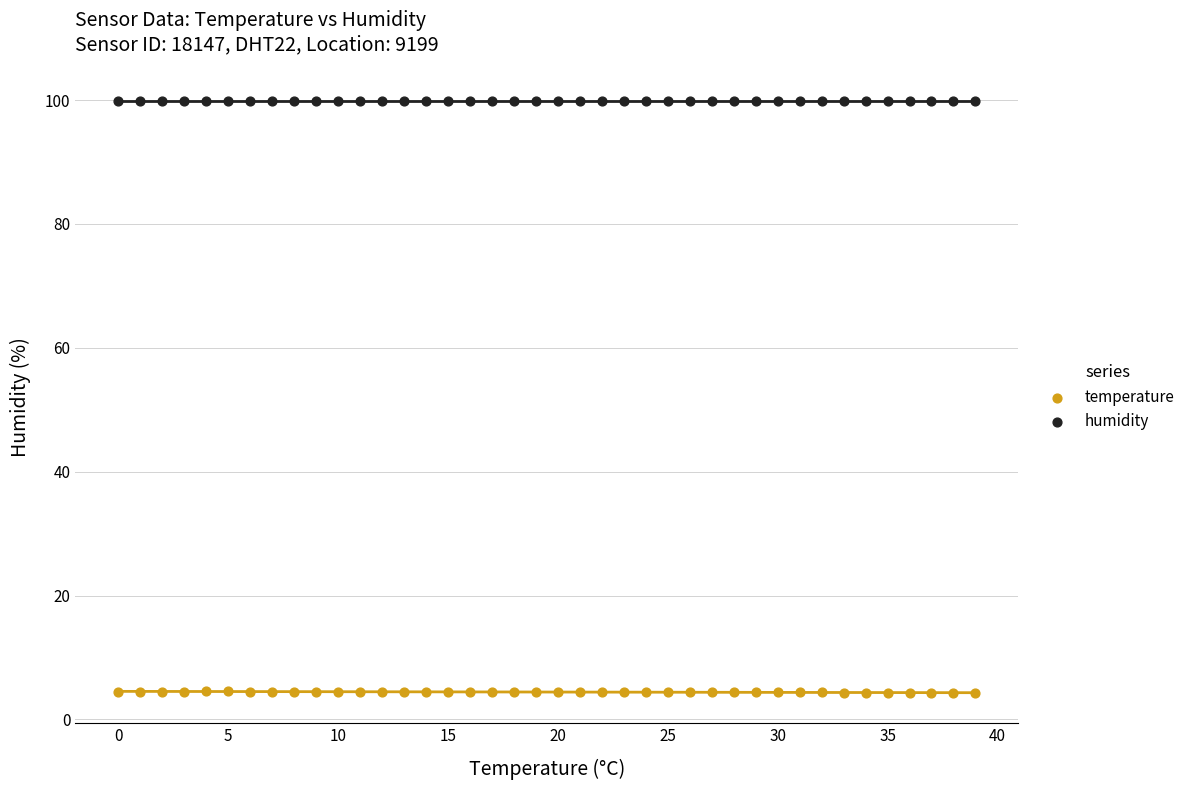

Which series contains the highest Y value?

humidity